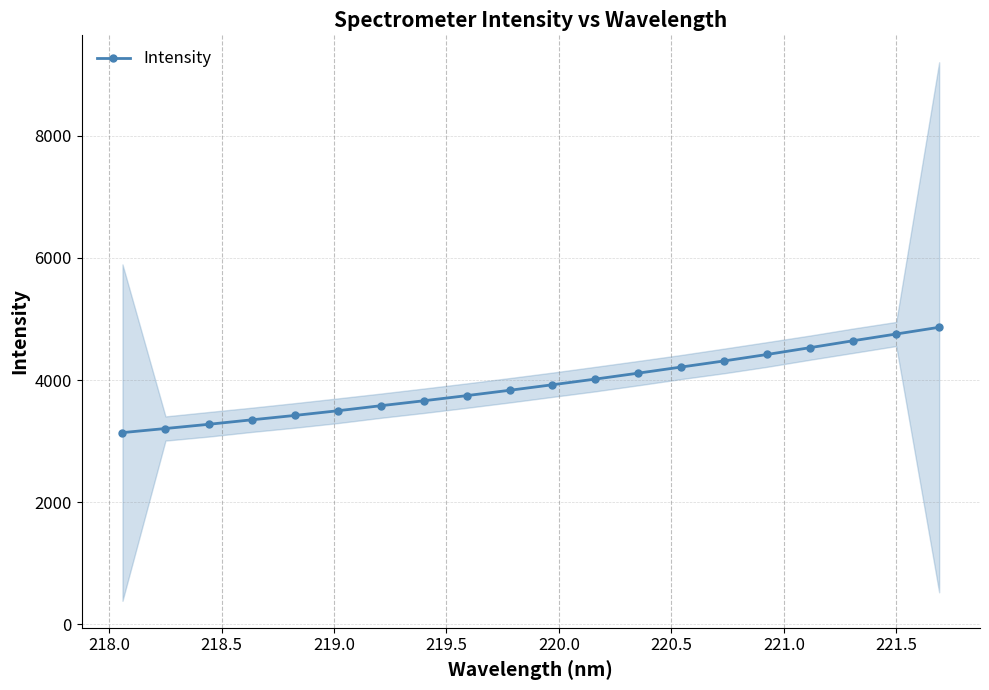

What is the value of the Intensity point at the 19th from the left?

4753.8